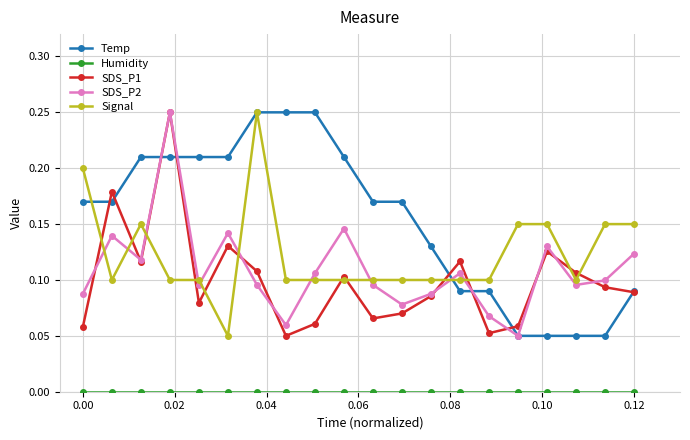

Which series has the largest total across all categories?

Temp